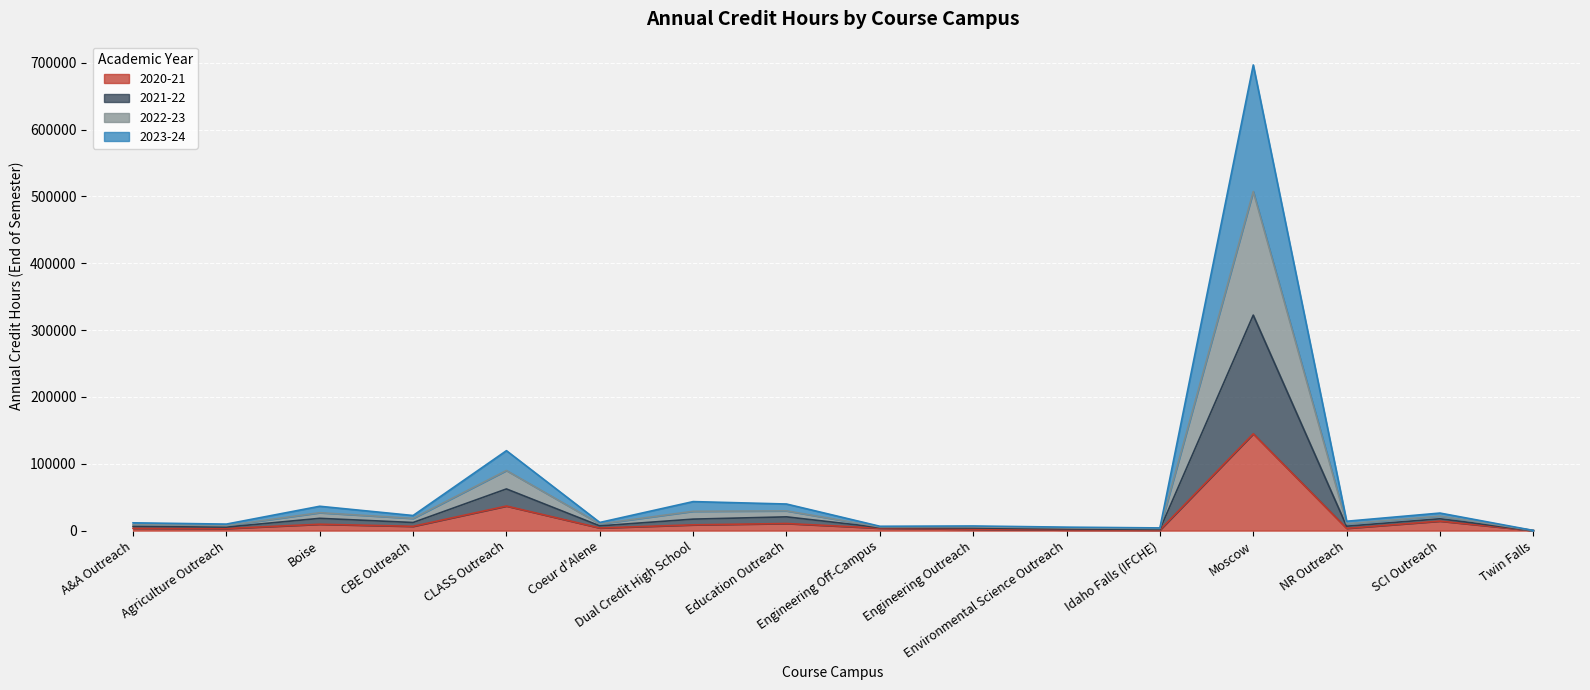

What is the label of the 11th point from the left?

Environmental Science Outreach